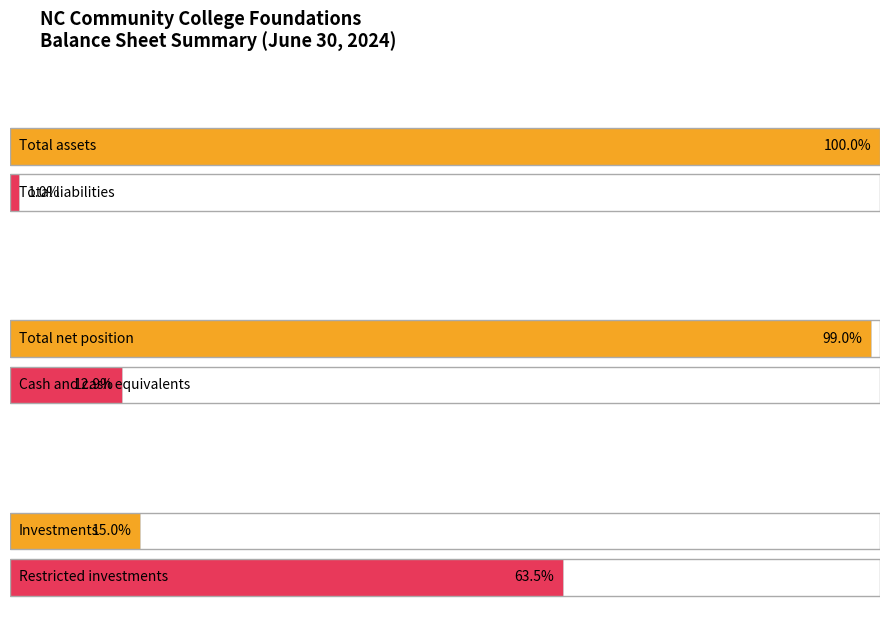

What is the value of the 3rd bar from the left?

594859574.9